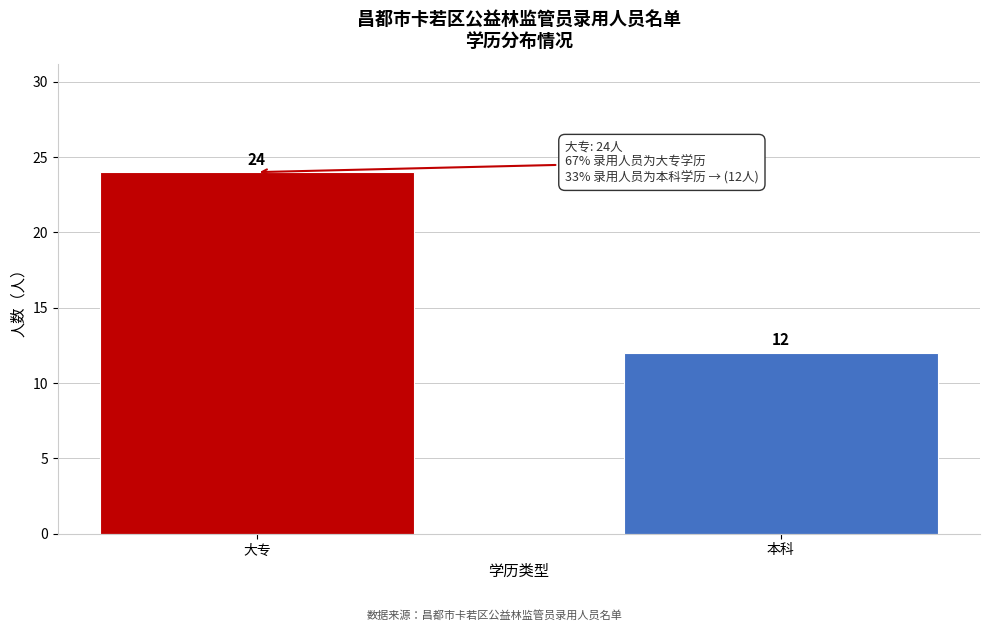

Reading left to right, list all the values displayed in this chart.

24	12